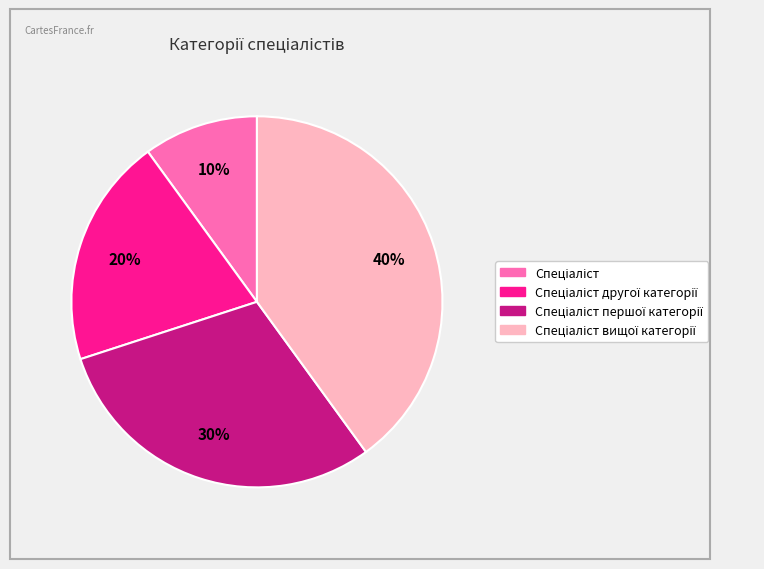

To the nearest percent, what is the average slice percentage?

25%